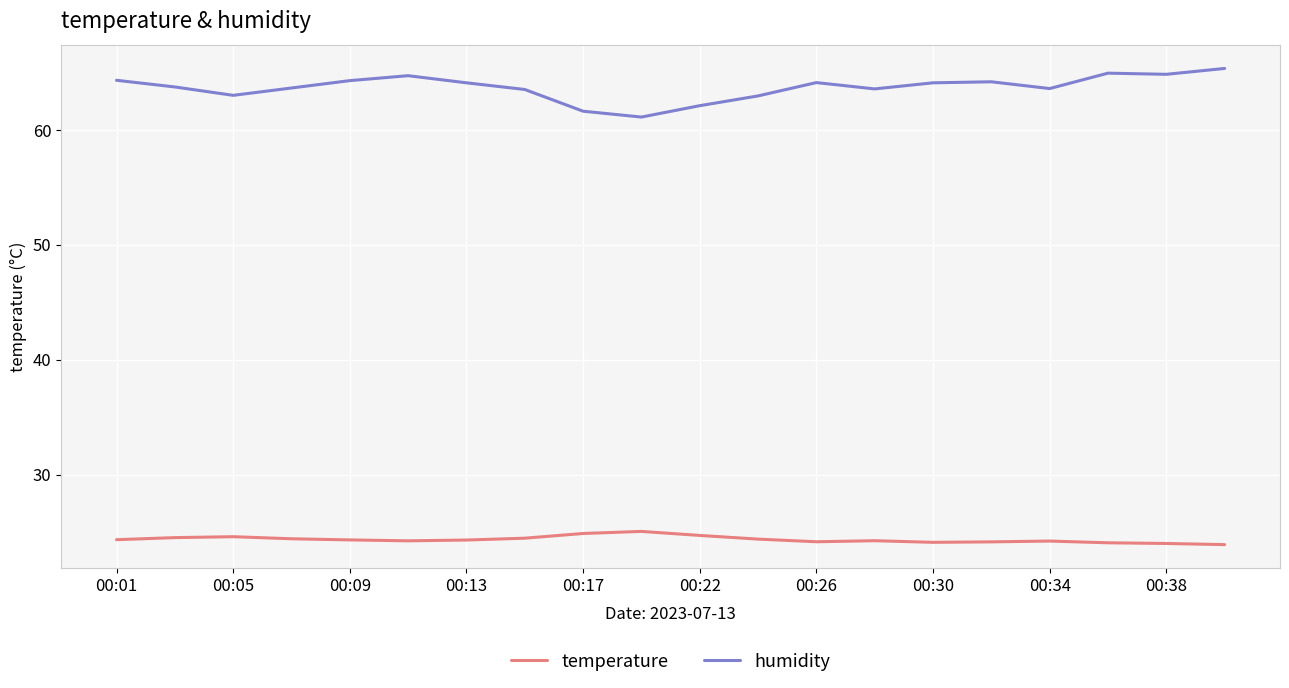

True or false: humidity and temperature cross at least once.

False